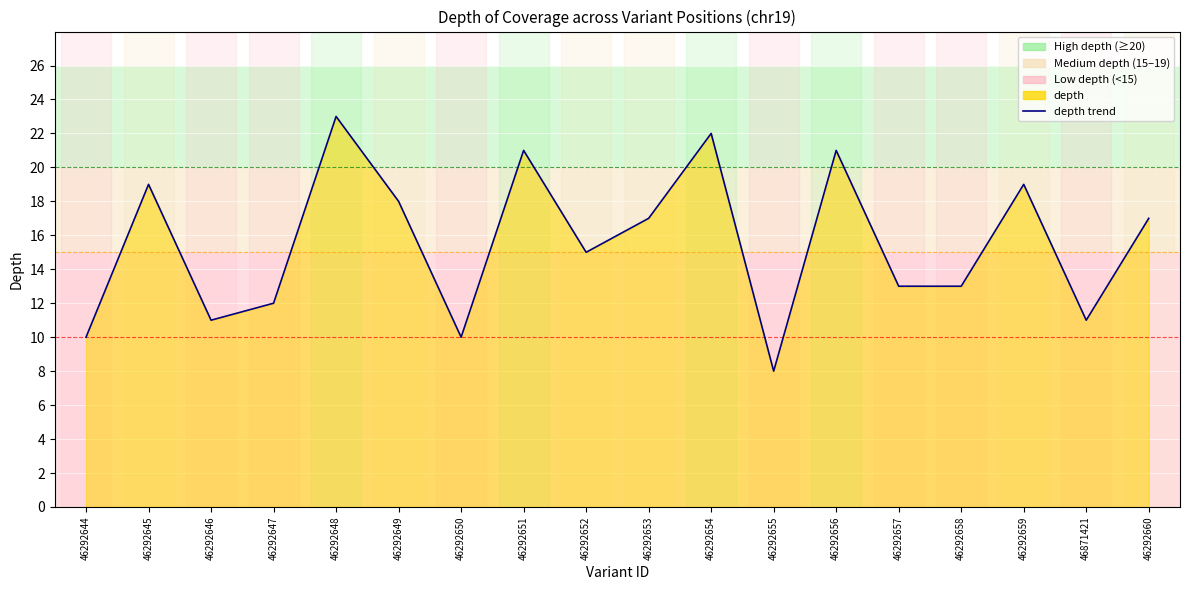

How many lines are shown in the chart?

1